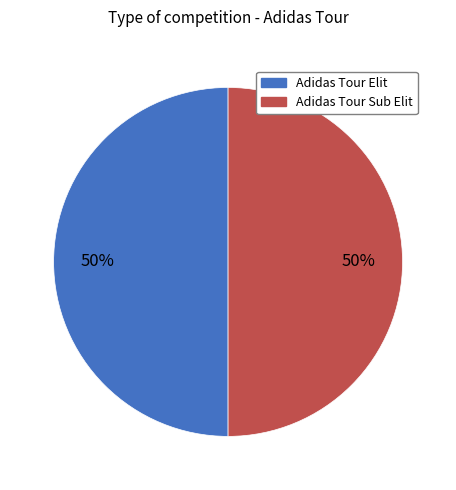

To the nearest percent, what portion does Adidas Tour Elit represent?

50%